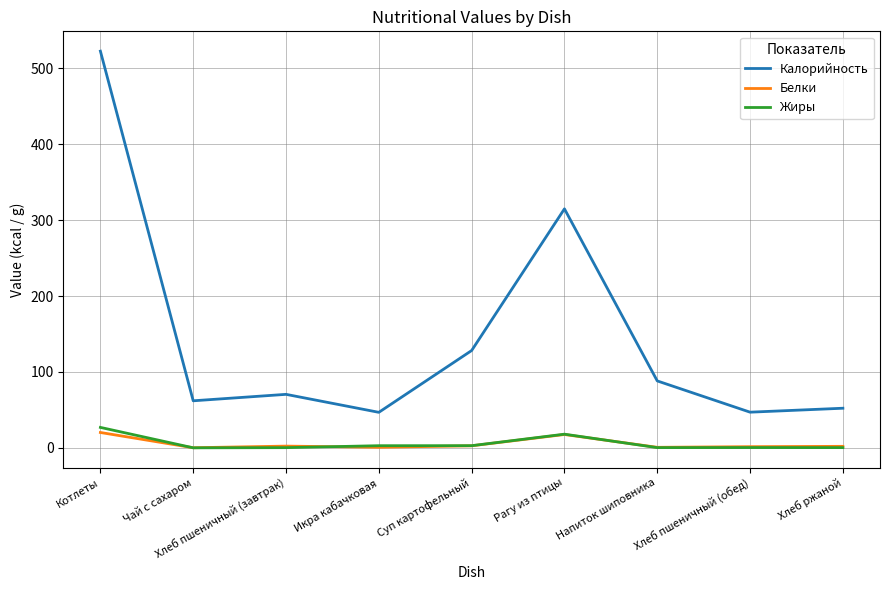

The Жиры series shows 2.8 at Суп картофельный. True or false?

True